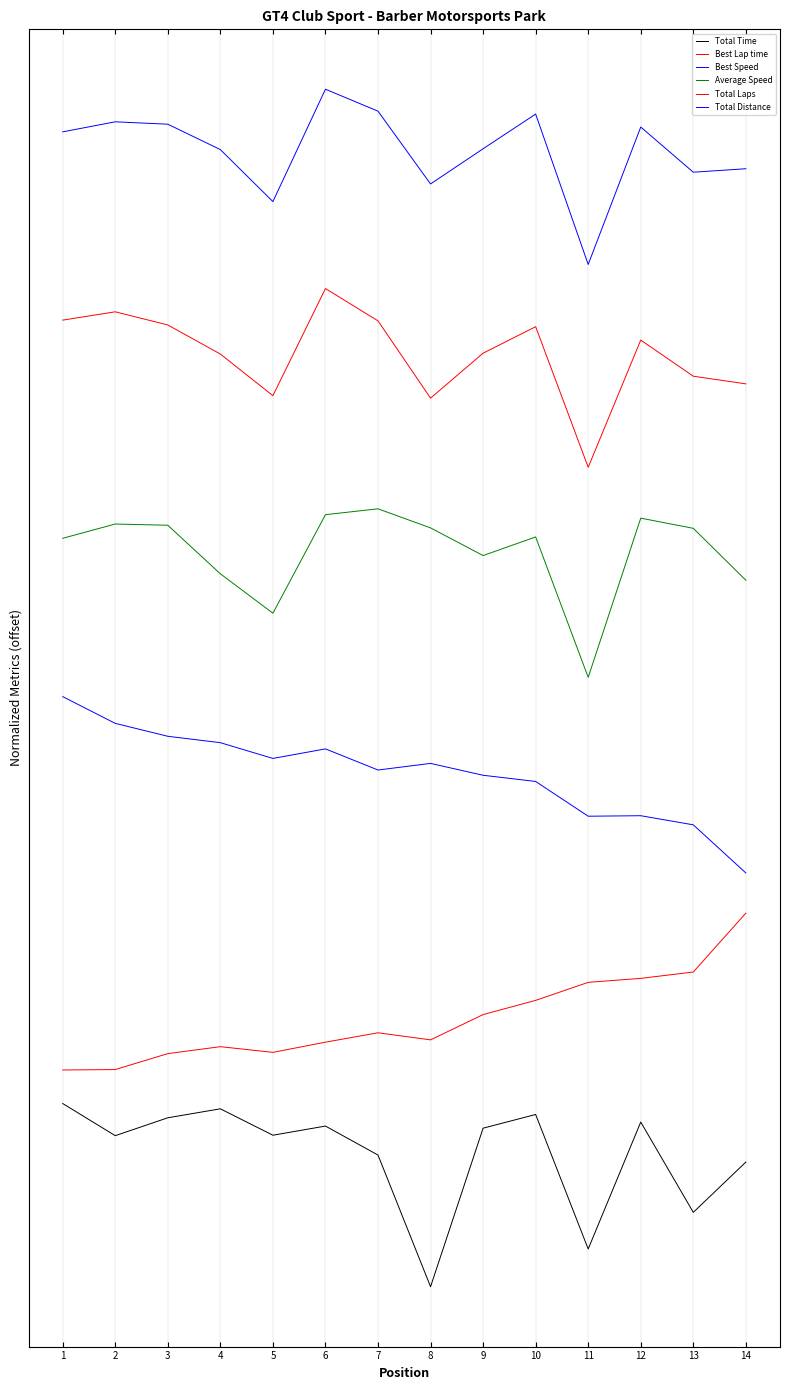

Reading left to right, what are all the values shown in this chart?

Total Time: 1.1	0.9	1.0	1.0	0.9	0.9	0.8	-0.0	0.9	1.0	0.2	1.0	0.4	0.7
Best Lap time: 1.3	1.3	1.4	1.4	1.4	1.4	1.5	1.4	1.6	1.7	1.8	1.8	1.8	2.2
Best Speed: 3.5	3.3	3.2	3.2	3.1	3.2	3.0	3.1	3.0	3.0	2.8	2.8	2.7	2.4
Average Speed: 4.4	4.5	4.5	4.2	4.0	4.5	4.6	4.5	4.3	4.4	3.6	4.5	4.5	4.1
Total Laps: 5.7	5.7	5.6	5.5	5.2	5.9	5.7	5.2	5.5	5.6	4.8	5.6	5.3	5.3
Total Distance: 6.8	6.8	6.8	6.7	6.4	7.0	6.9	6.5	6.7	6.9	6.0	6.8	6.5	6.6